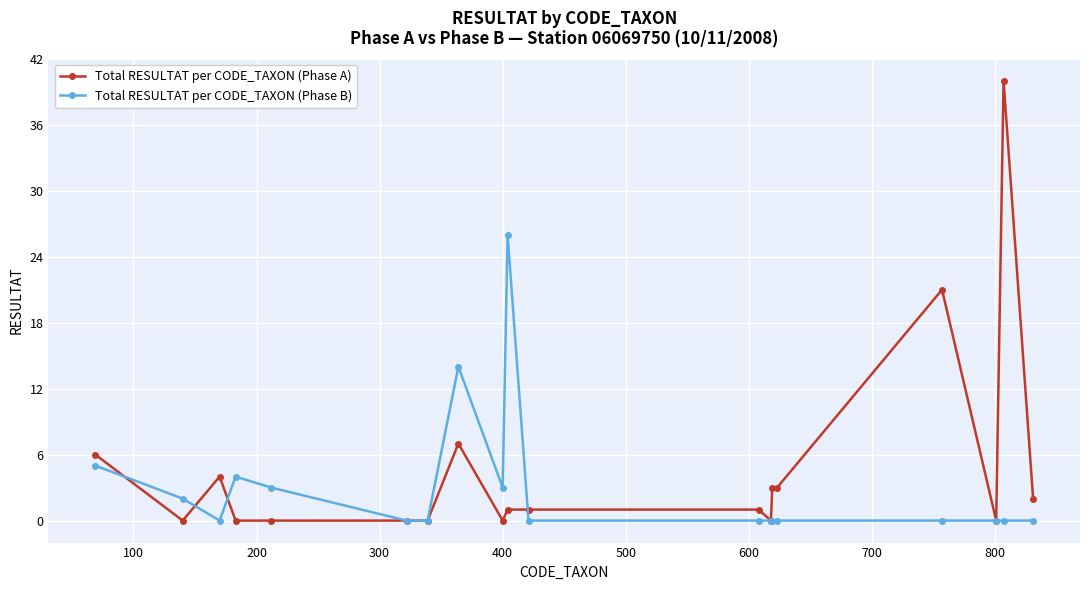

True or false: Total RESULTAT per CODE_TAXON (Phase B) has more than 1 points higher than both neighbors.

True